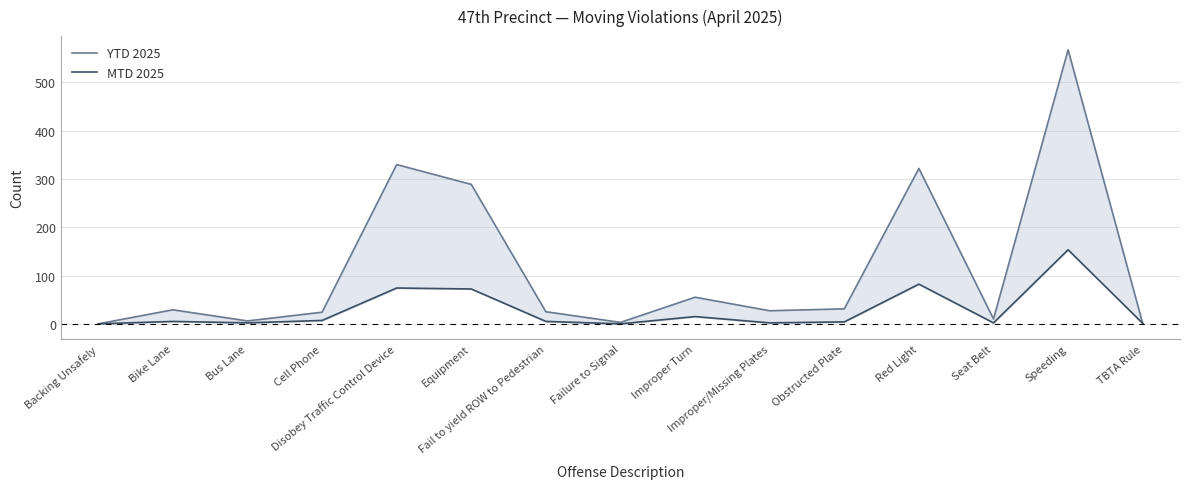

True or false: MTD 2025 and YTD 2025 intersect in this chart.

False